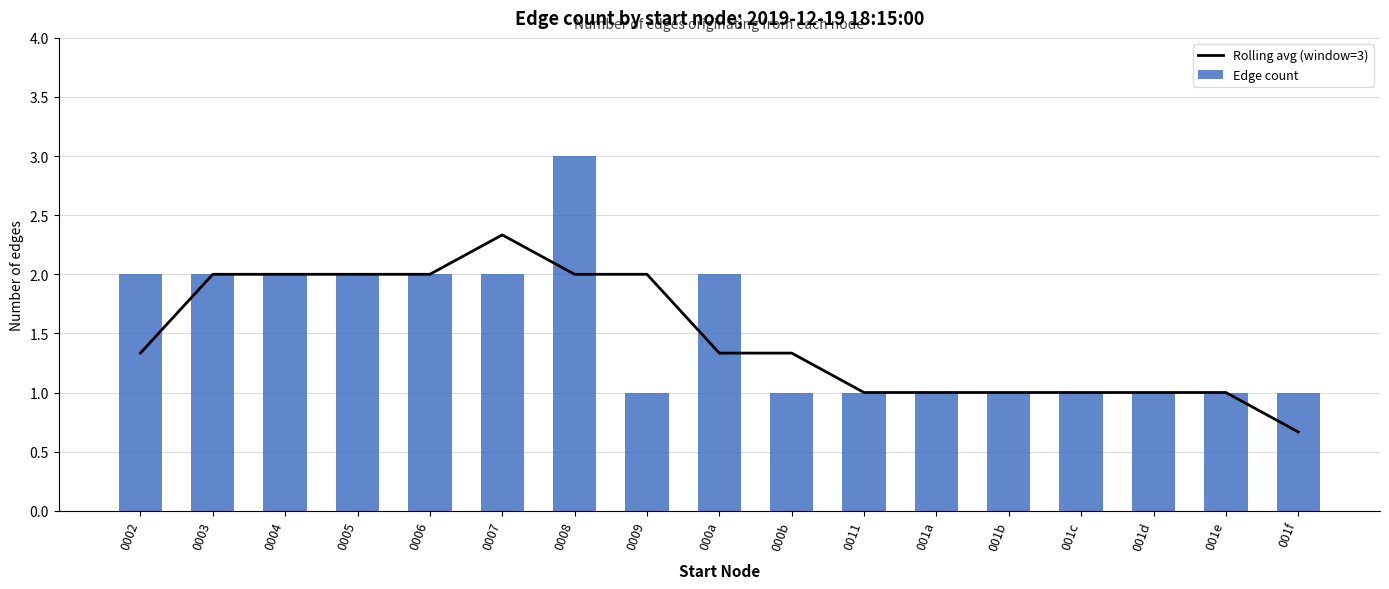

Which series has the widest spread of values?

Edge count